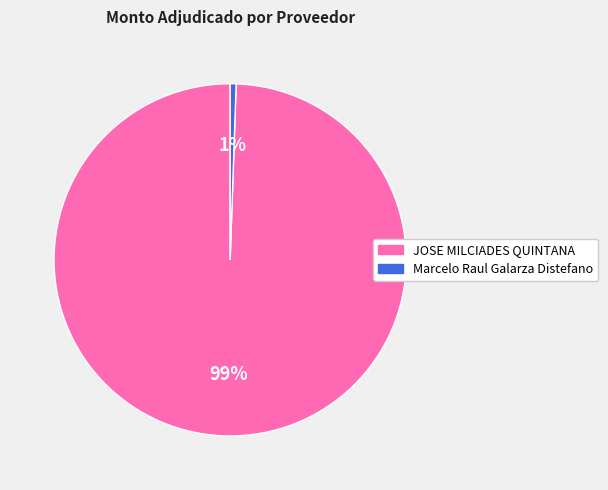

The JOSE MILCIADES QUINTANA slice represents 99% of the pie. True or false?

True